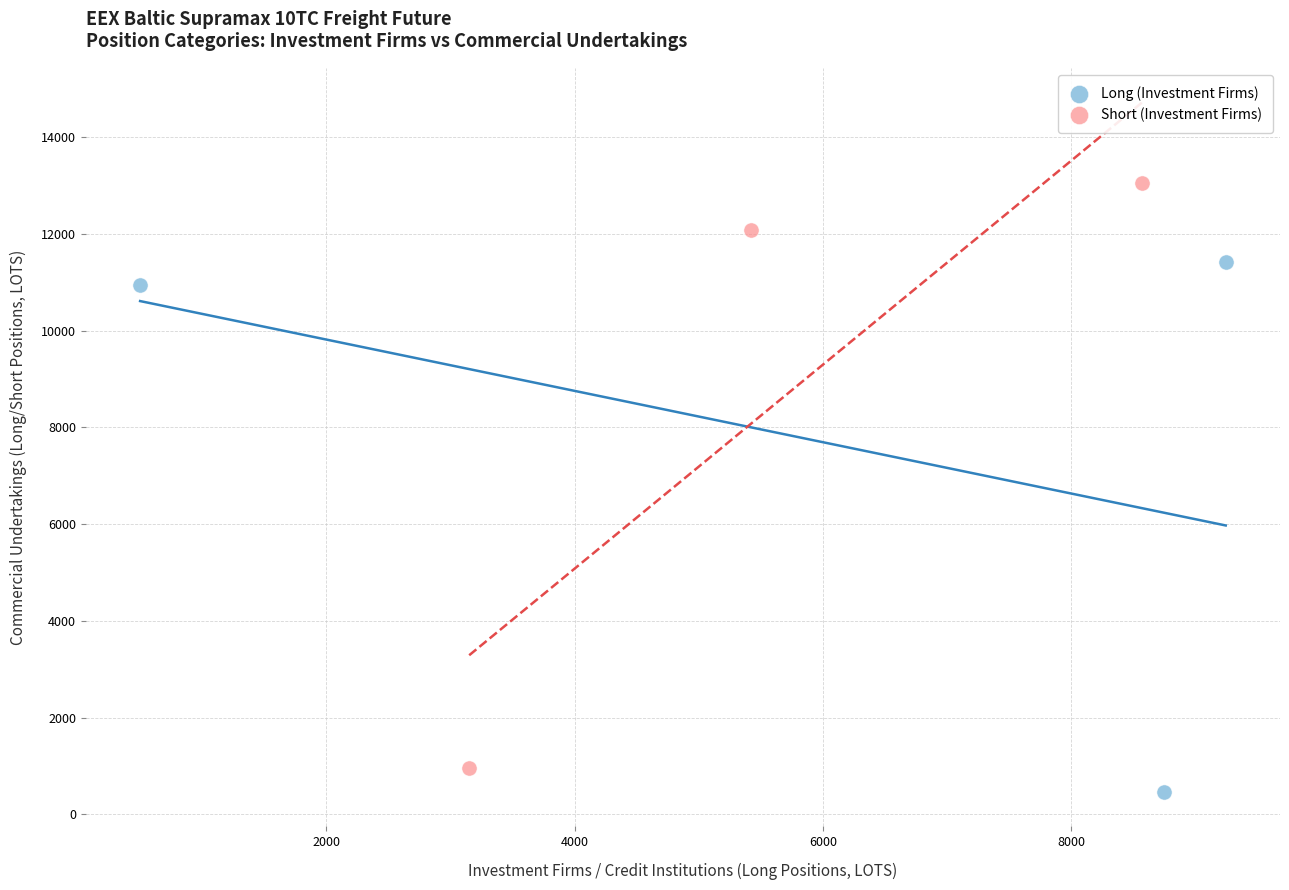

Which series reaches the maximum Y coordinate?

Short (Investment Firms)